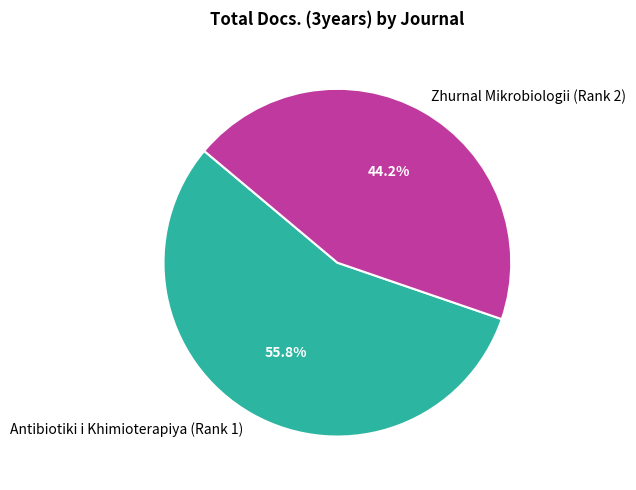

What is the majority slice?

Antibiotiki i Khimioterapiya (Rank 1)